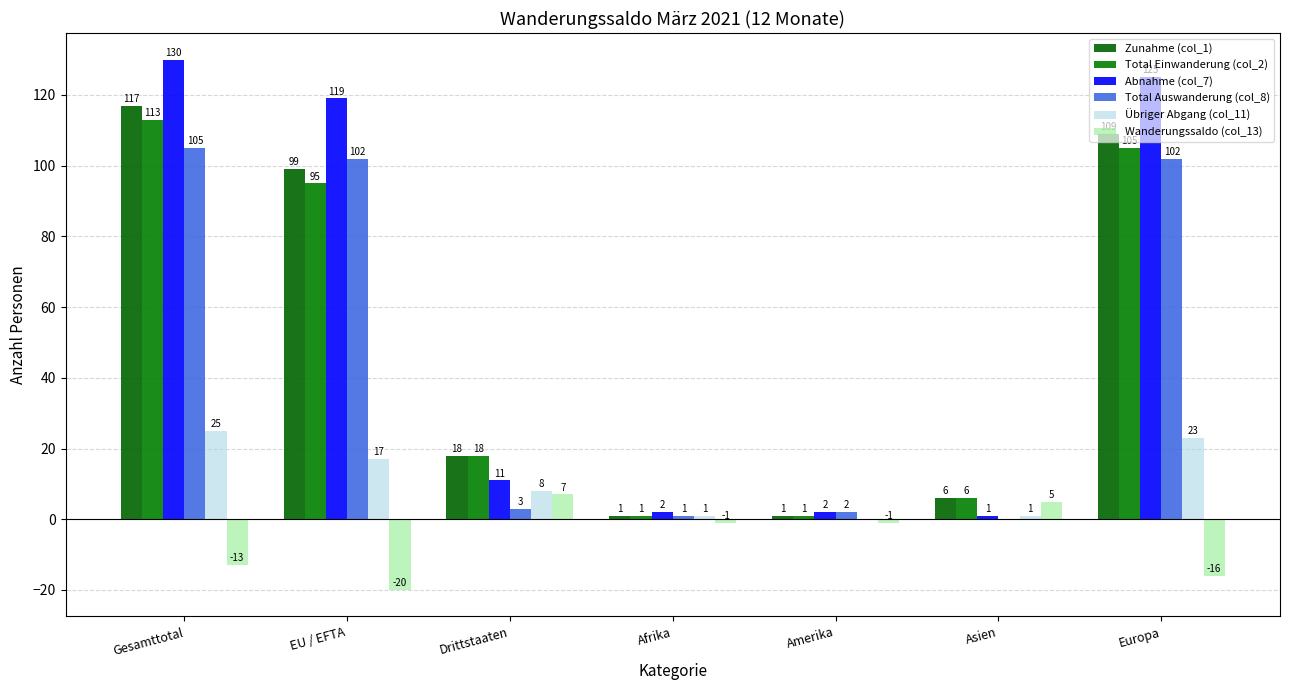

At how many categories does at least one series exceed 50?

3